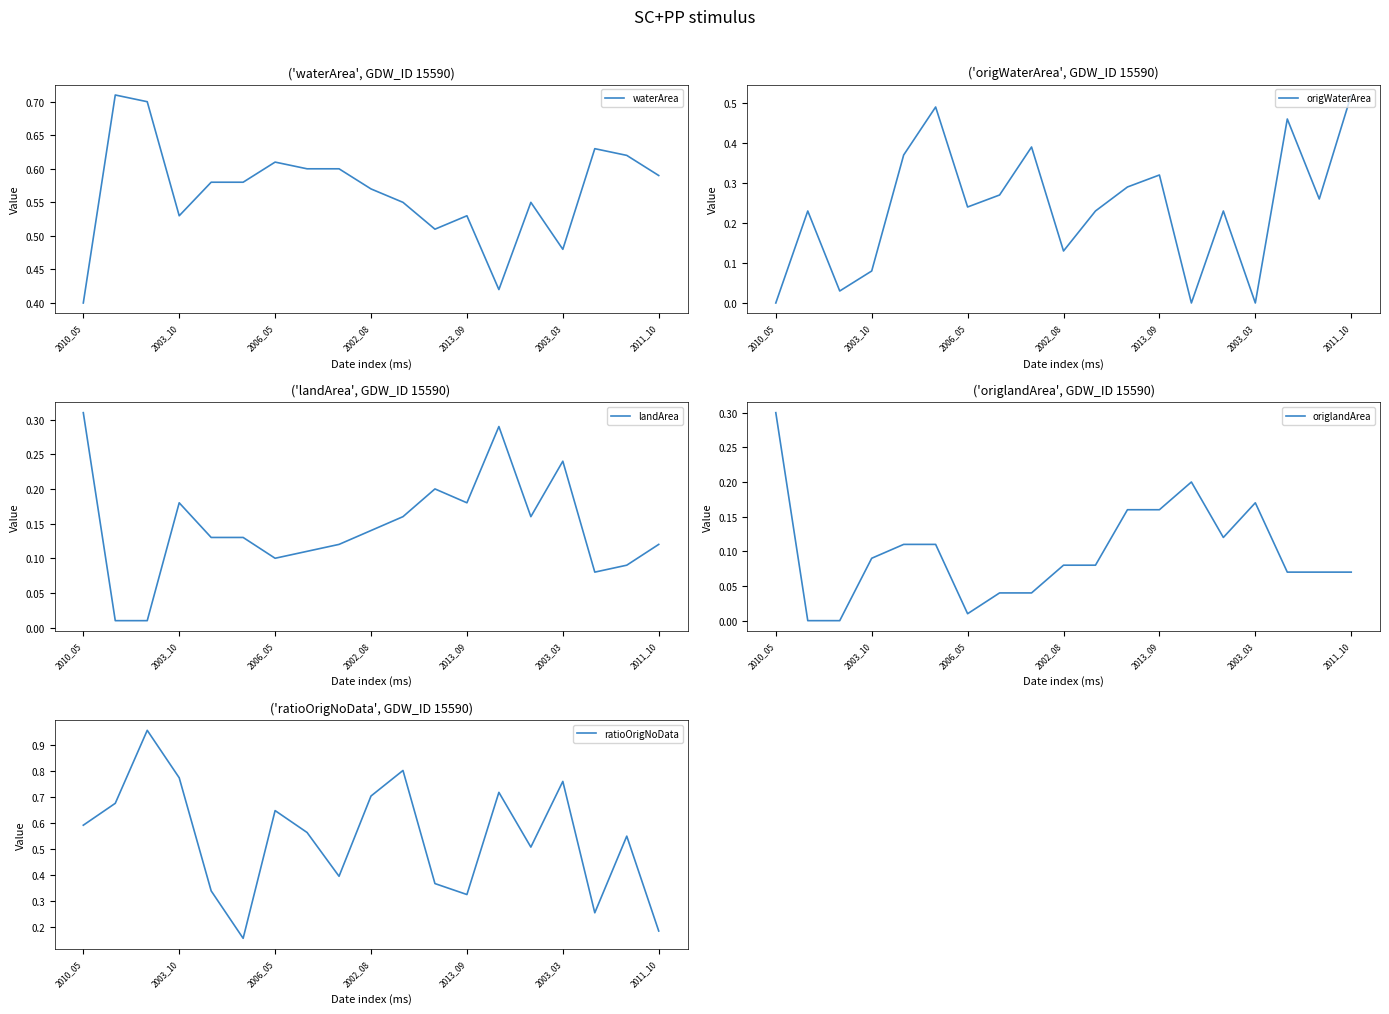

Count the waterArea values in the range 0 to 1.

19